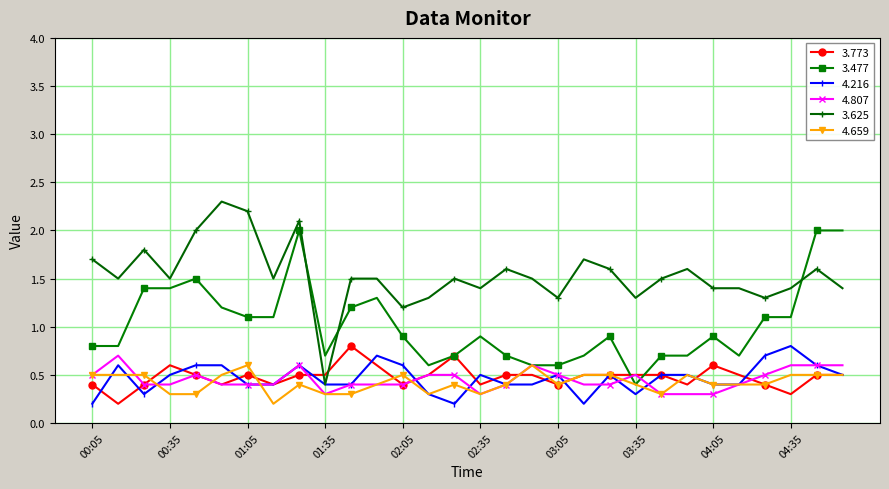

What is the value of the 4.659 point at the 17th from the left?

0.4